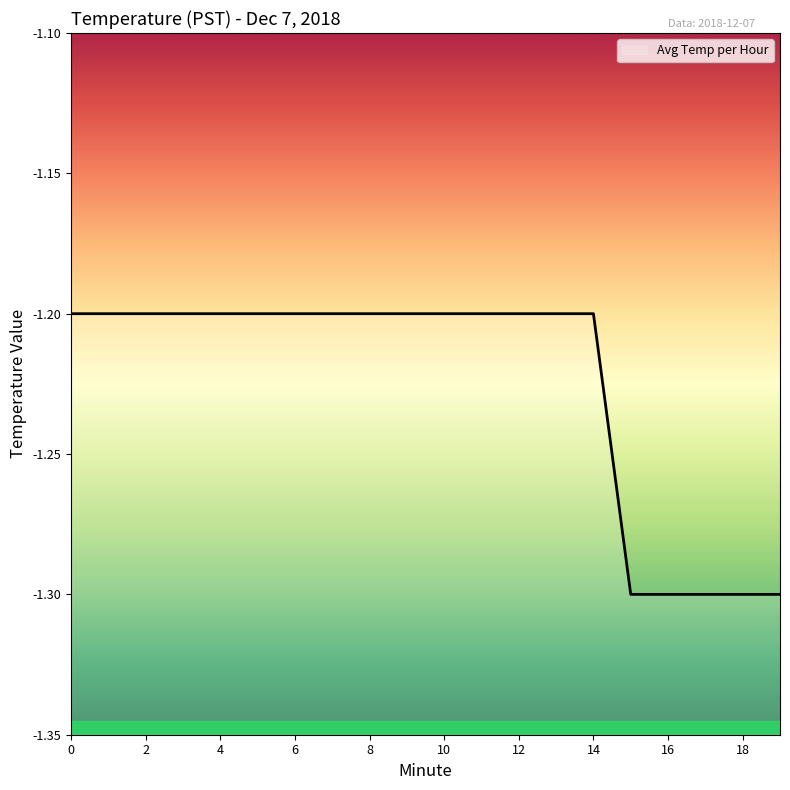

What is the difference between the maximum and second lowest values?

0.1